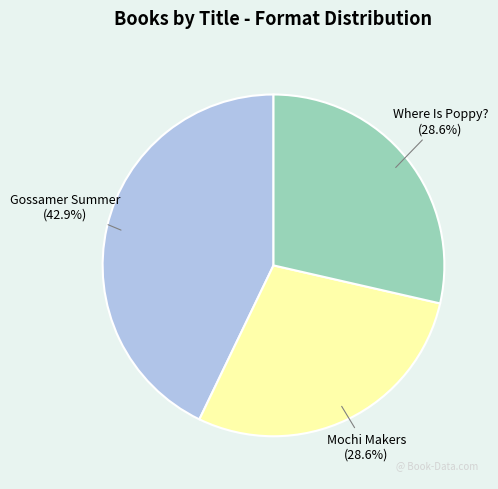

What is the ratio of the value at Gossamer Summer to the value at Mochi Makers?

1.5